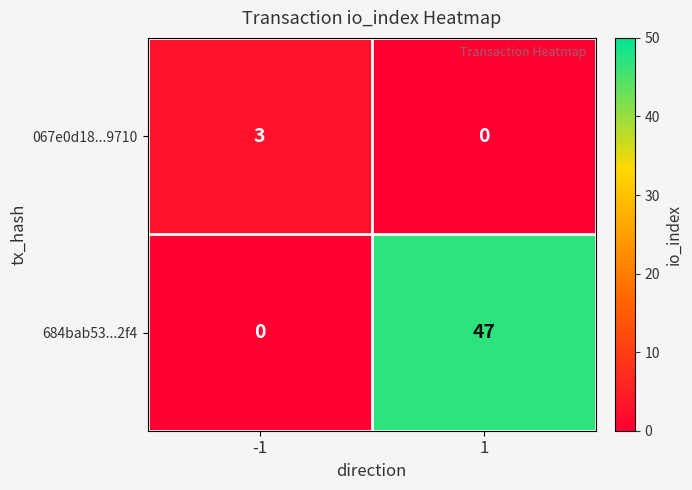

Rank the series by their maximum value, from lowest to highest.

067e0d18...9710, 684bab53...2f4